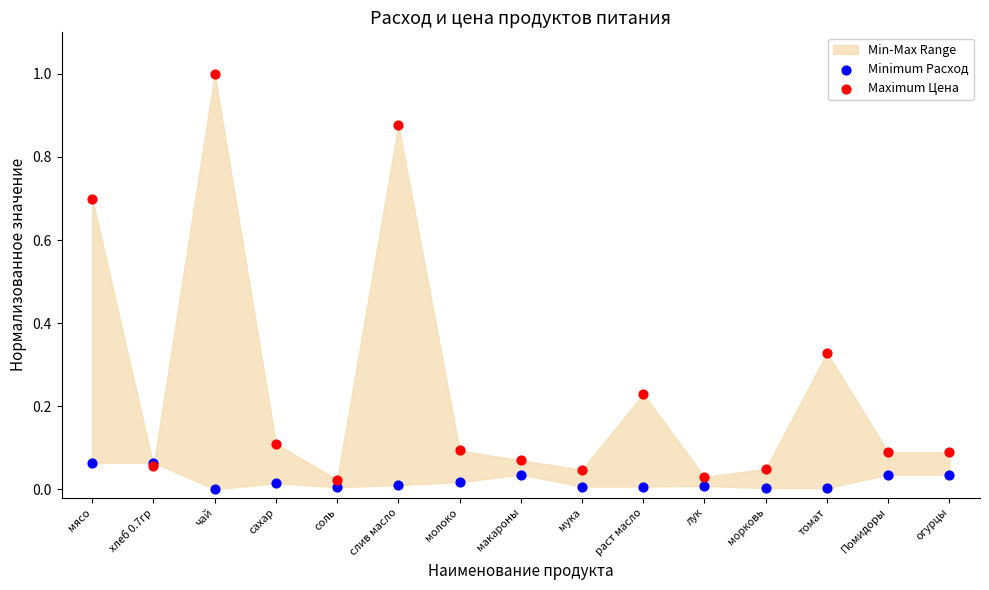

Which series has the largest Y range (max minus min)?

Maximum Цена